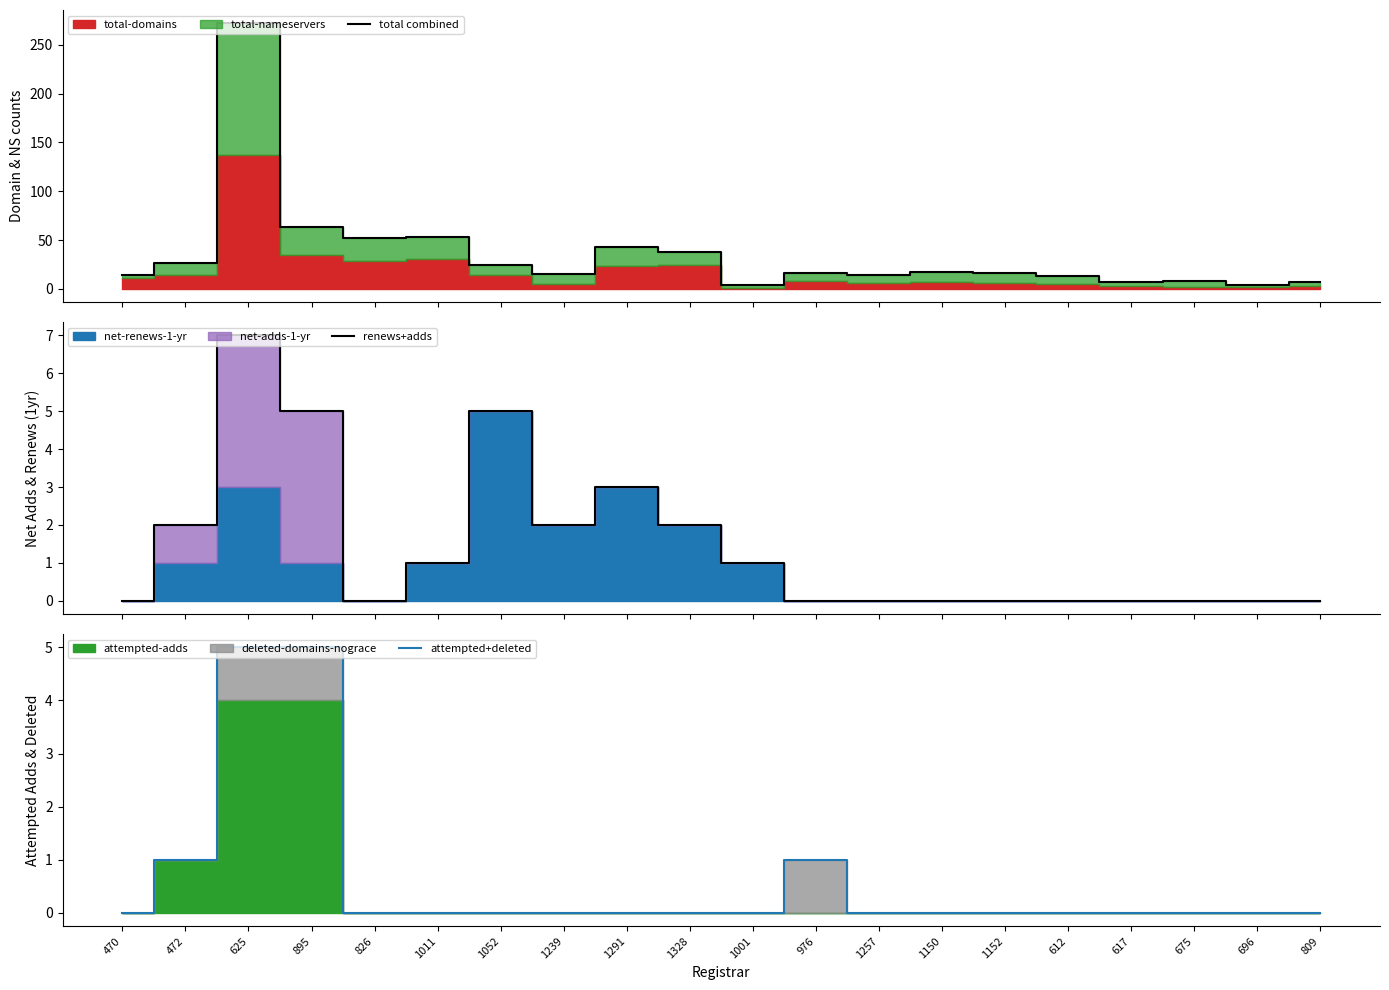

What is the label of the 4th point from the left?

895